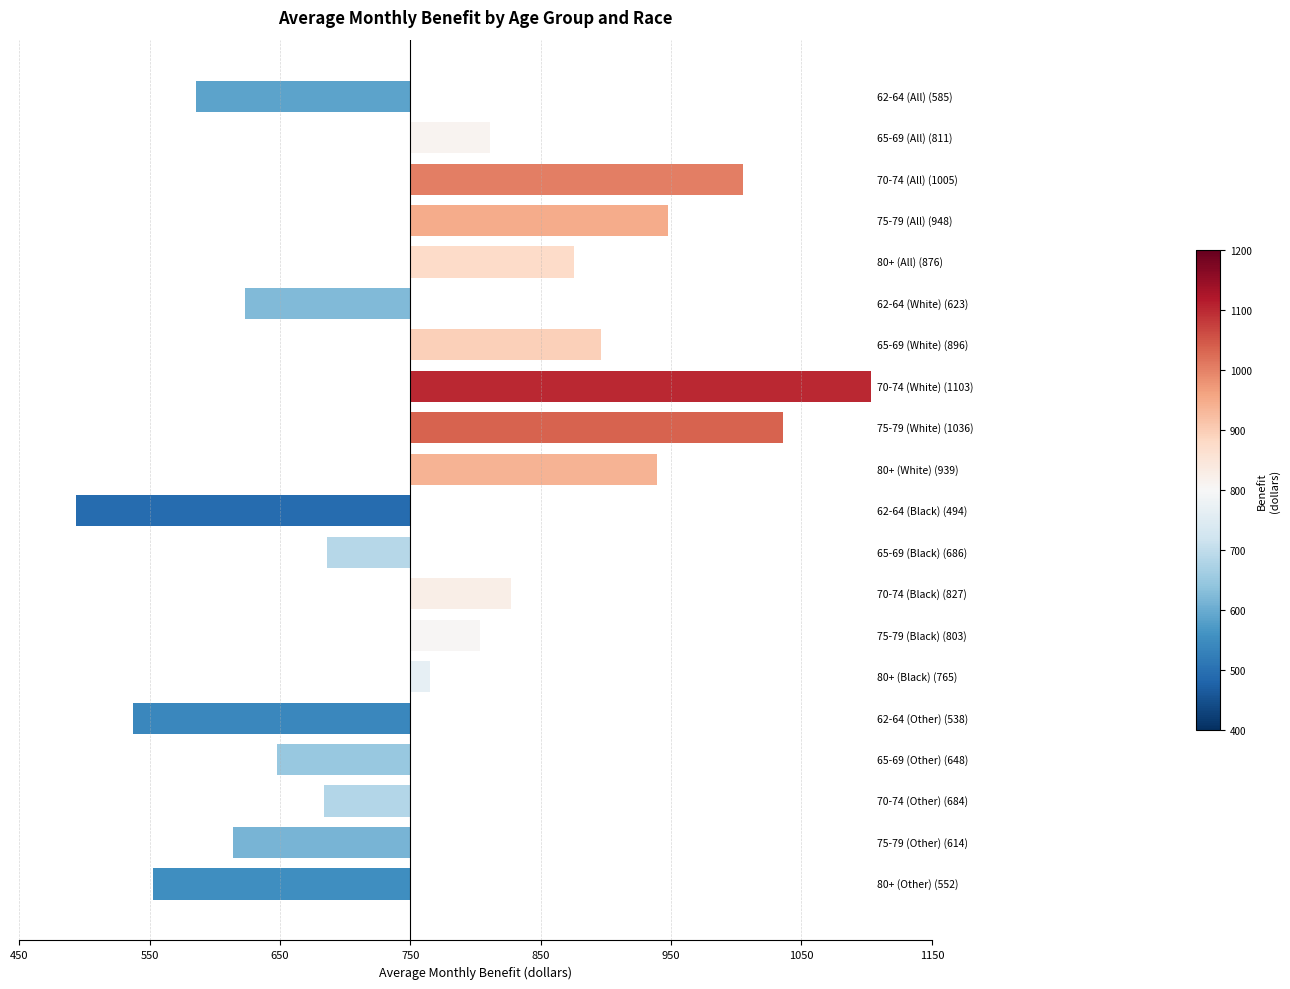

Does the chart contain any negative values?

Yes